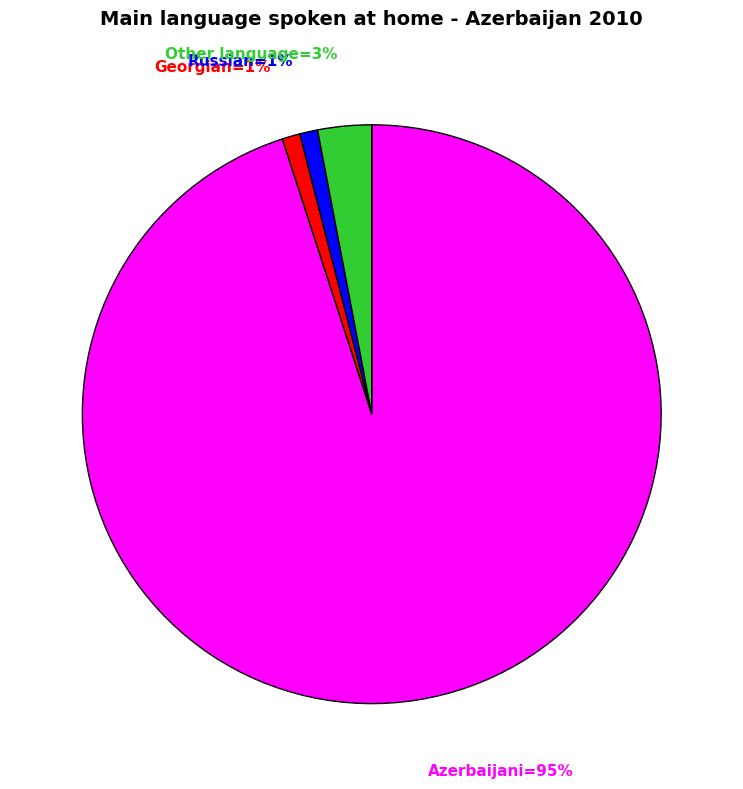

How many slices are in this pie chart?

4